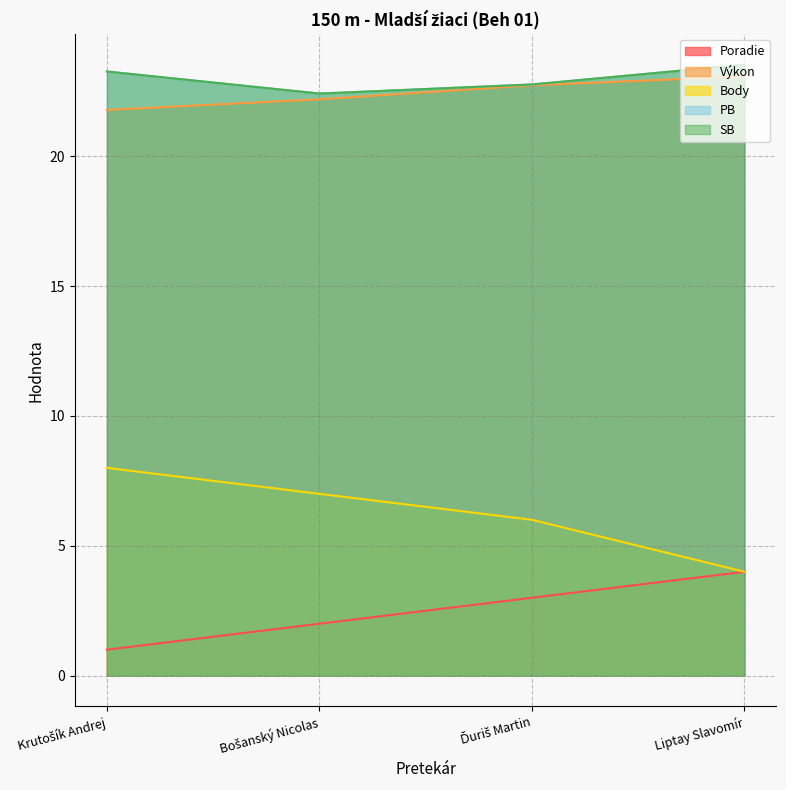

What is the value of the Body point at the 2nd from the left?

7.0